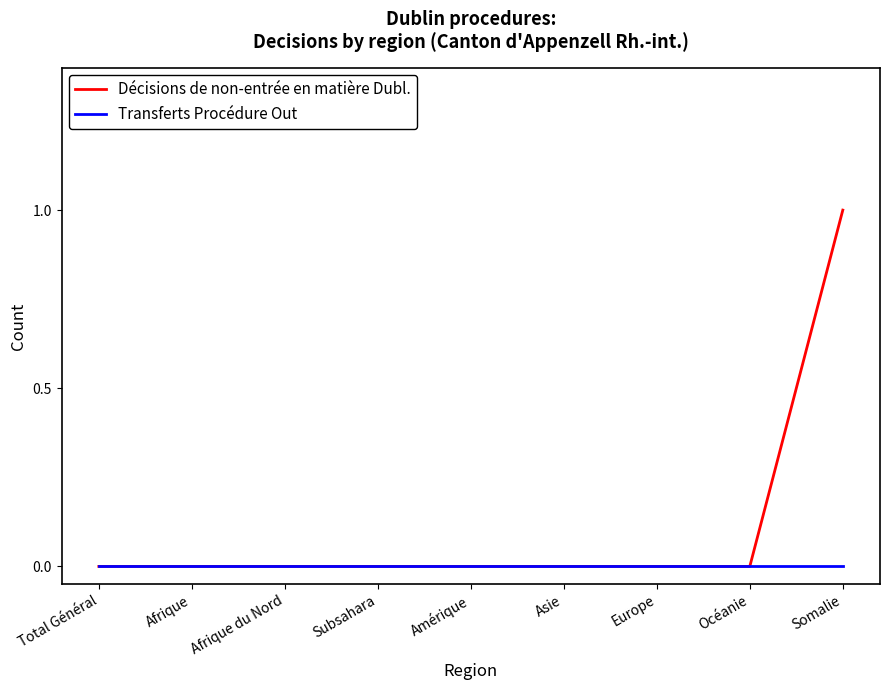

Is it true that Décisions de non-entrée en matière Dubl. equals 0 at Total Général?

True